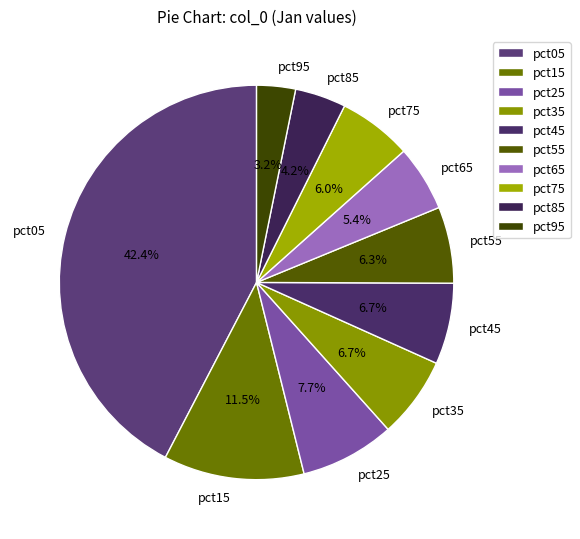

Which has a higher value, pct15 or pct25?

pct15